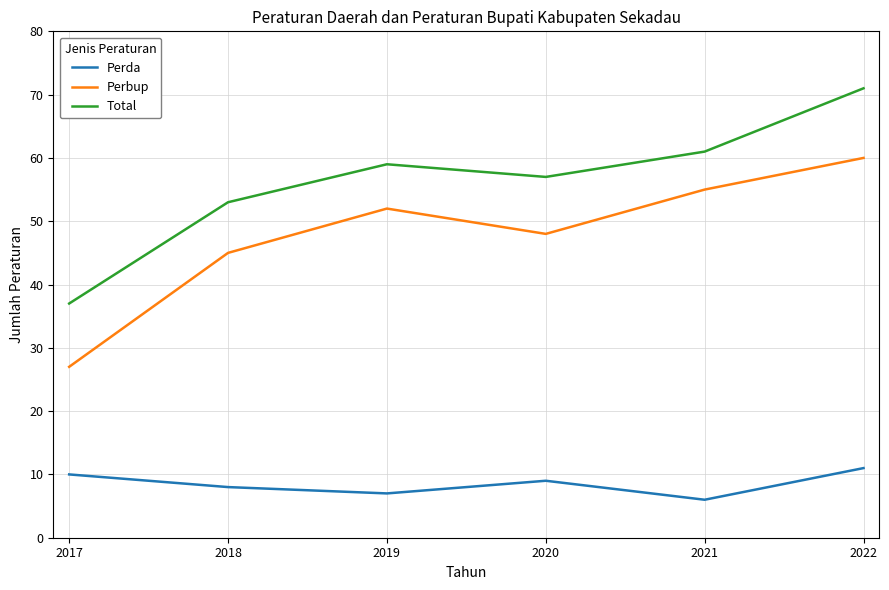

What is the total value across all series at 2020?

114